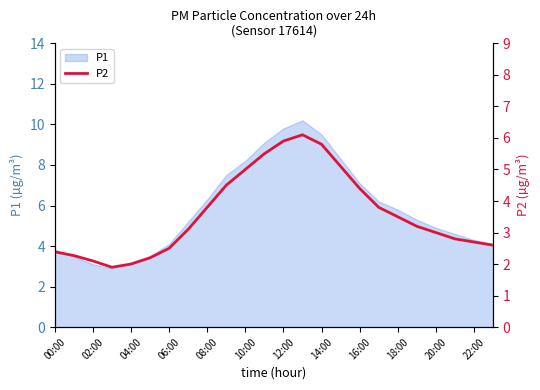

What is the label of the 9th point from the right?

15